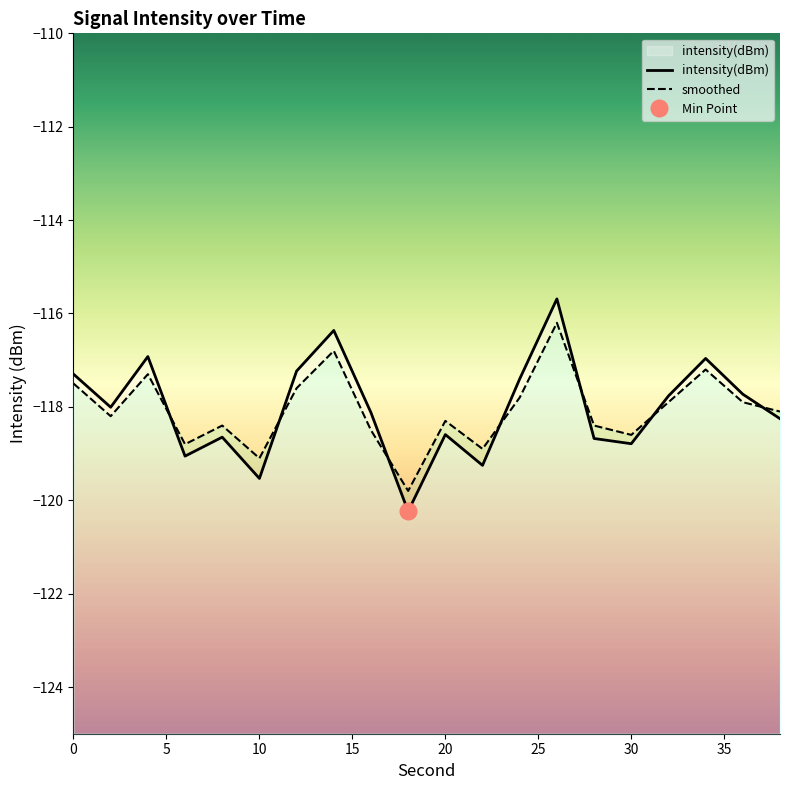

How many intersections are there between smoothed and intensity(dBm)?

7